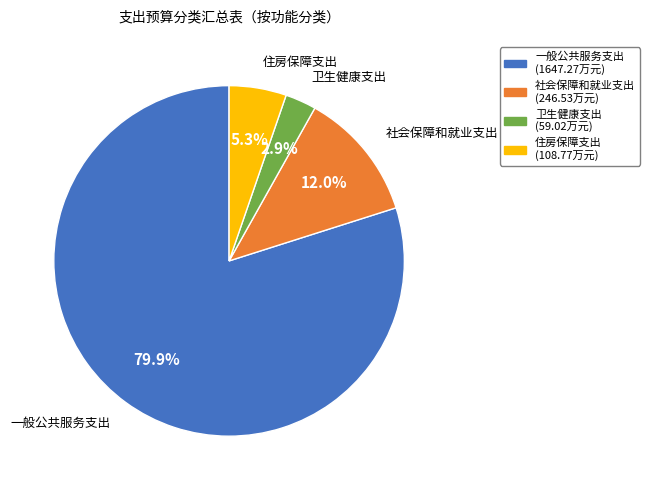

To the nearest percent, what is the combined percentage of 一般公共服务支出 and 住房保障支出?

85%